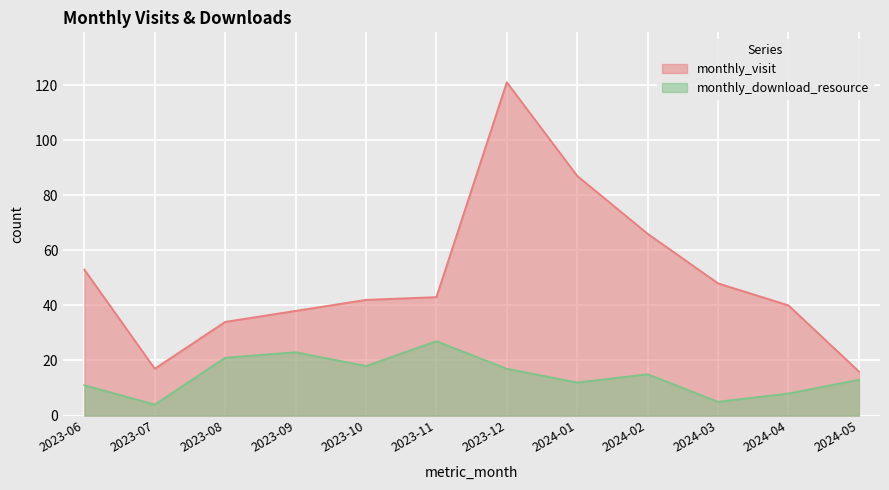

Which series has the widest spread of values?

monthly_visit